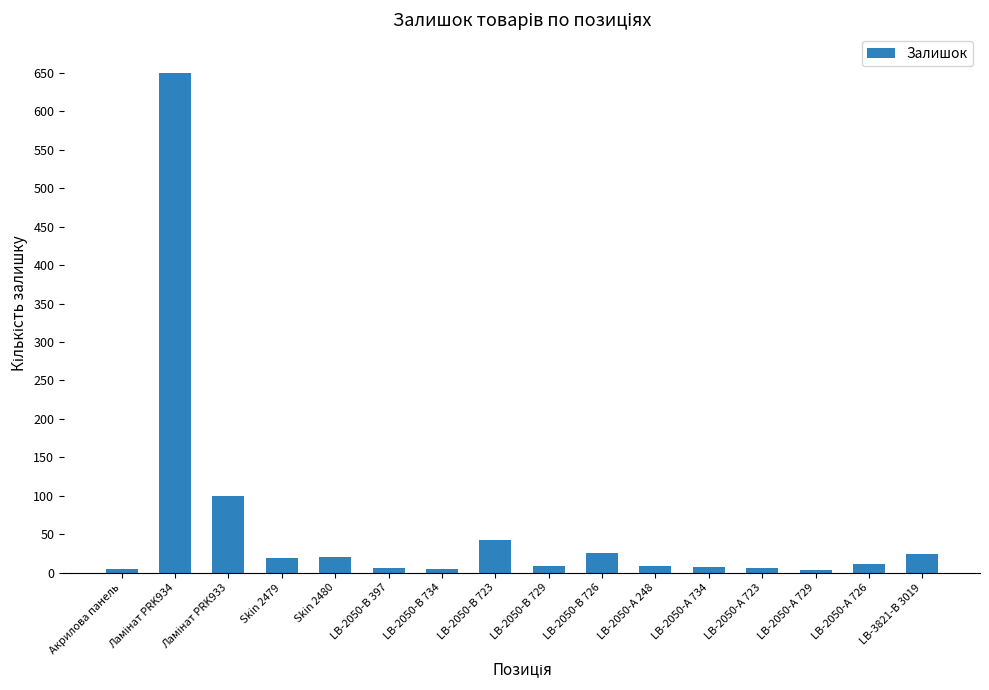

Read the value at LB-2050-В 726.

26